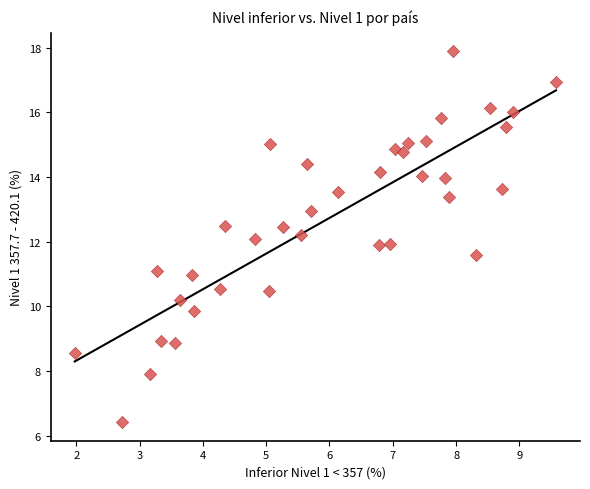

What is the range of X values (max minus min)?

7.6